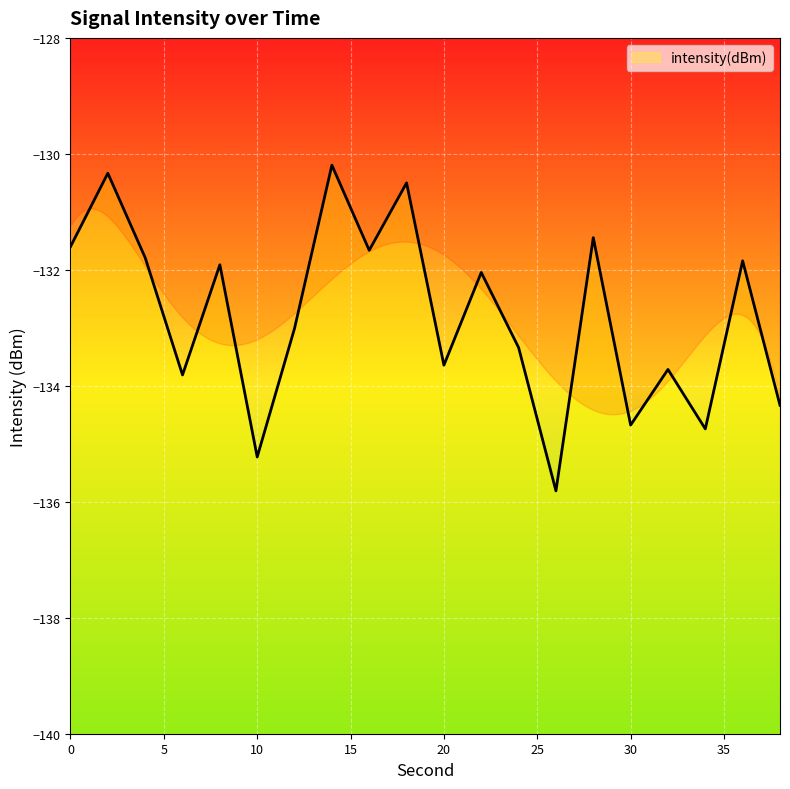

What is the change in value from 0 to 26?

-4.2